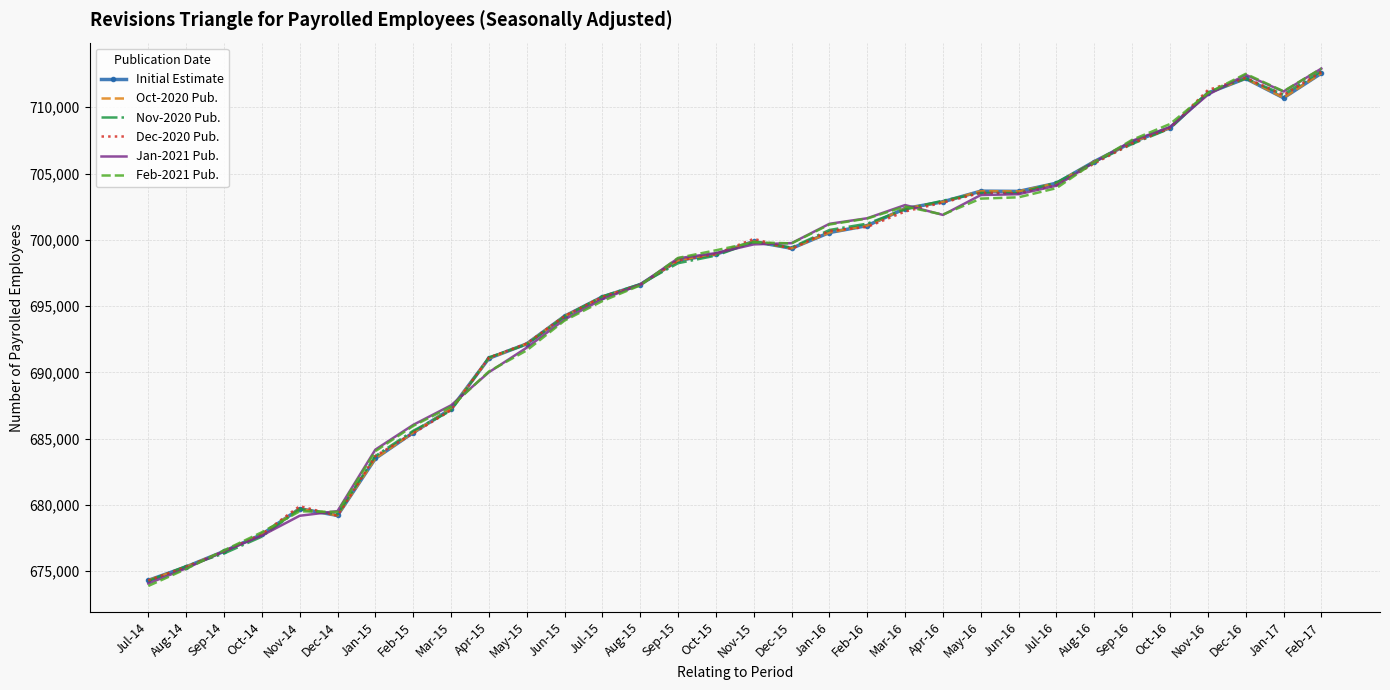

How many lines are shown in the chart?

6